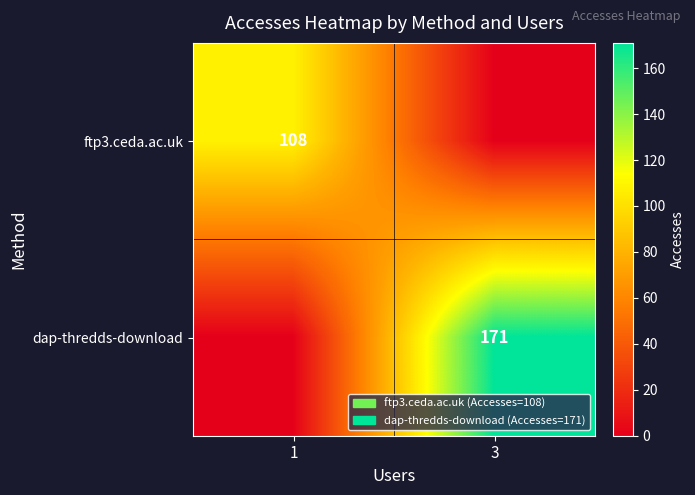

Is it true that ftp3.ceda.ac.uk equals 108 at 1?

True